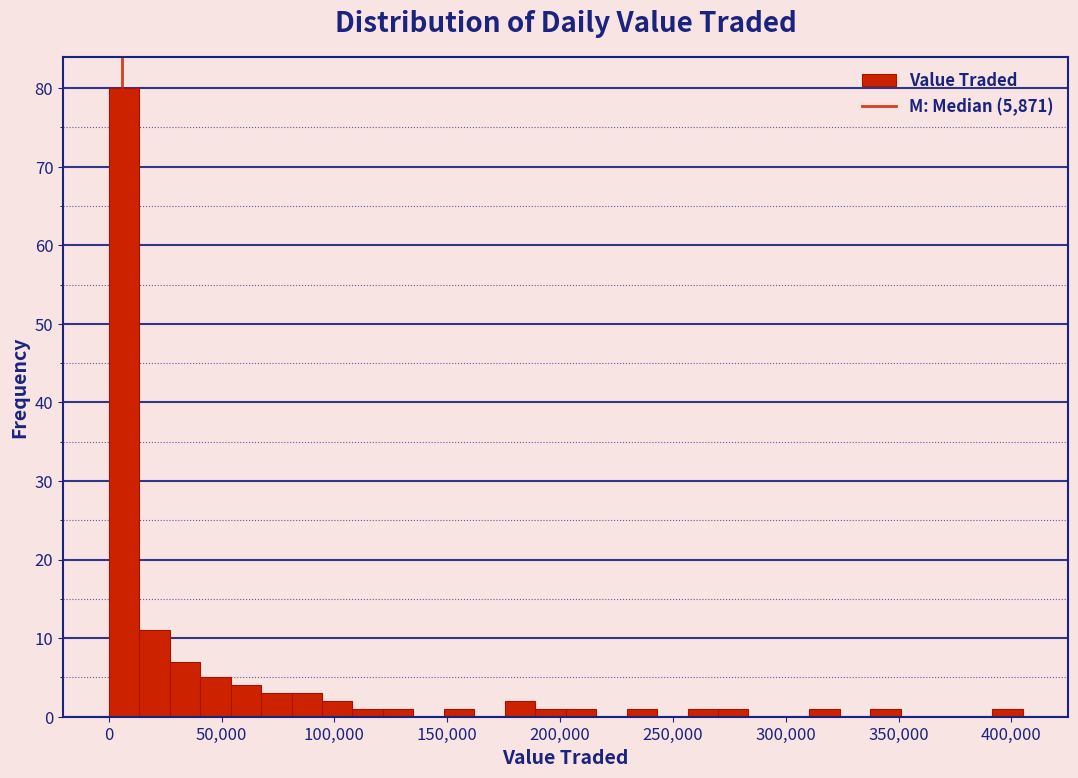

Around what value on the x-axis is the tallest bar? Give the approximate position of its centre, as read against the axis.

5000